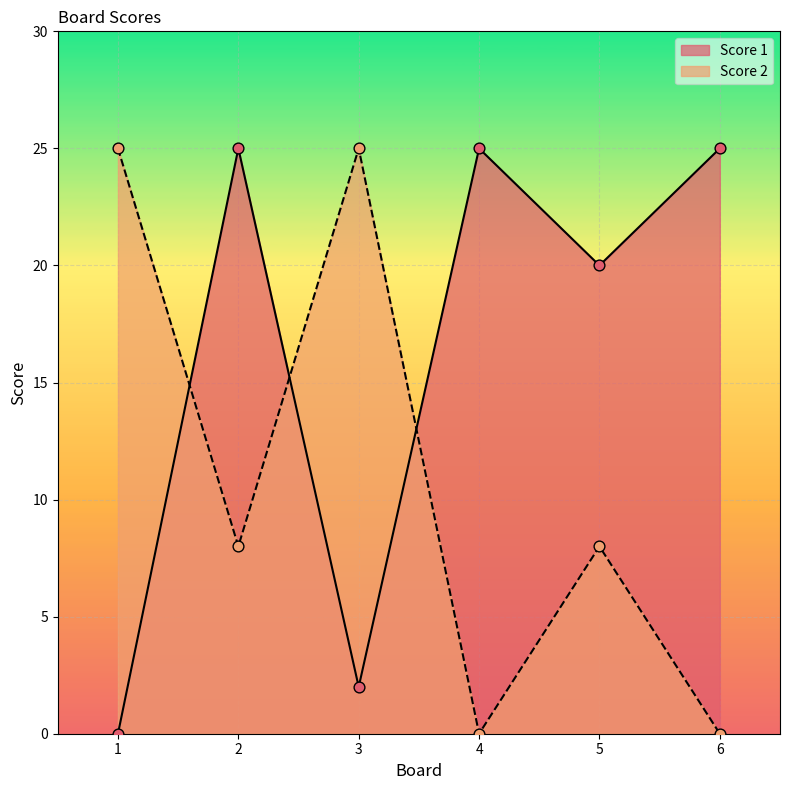

What is the total value across all series at 3?

27